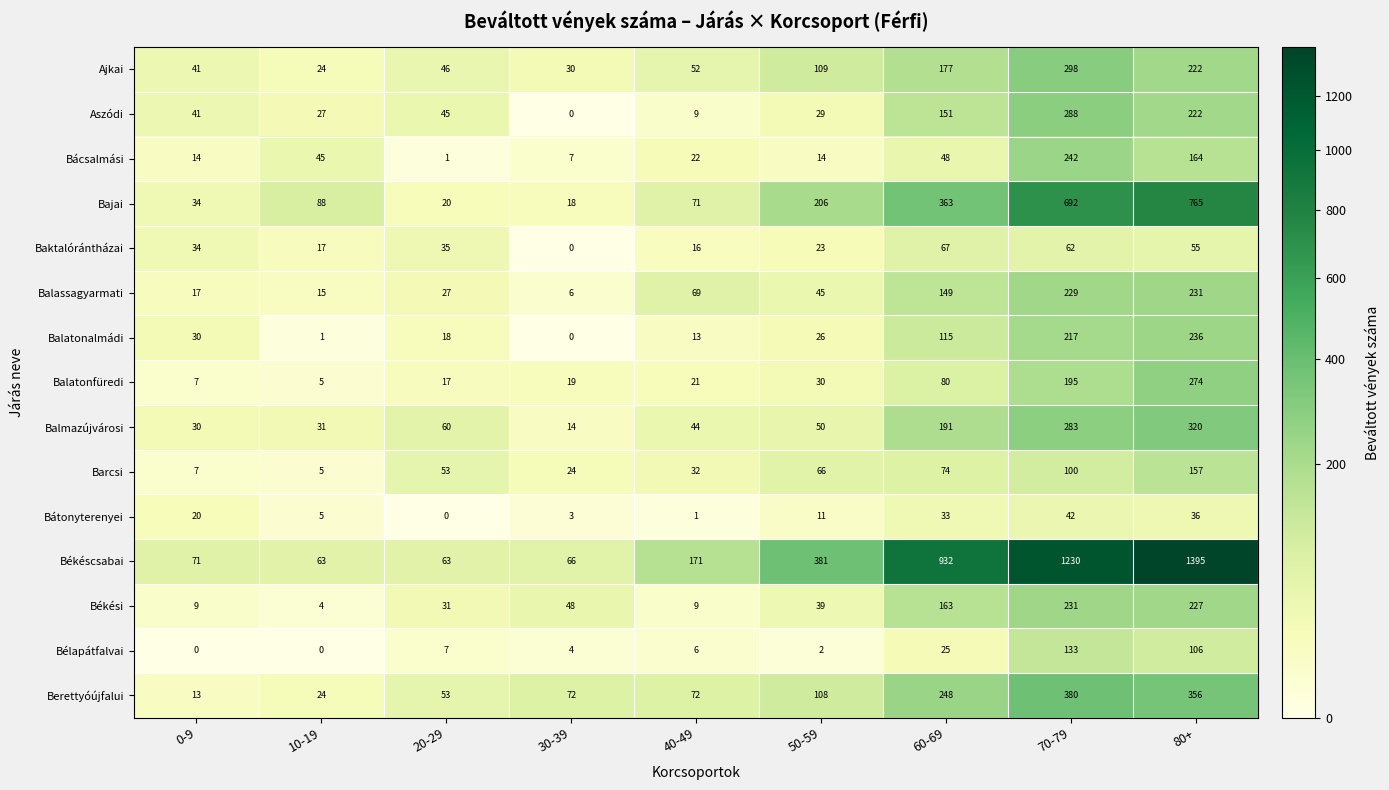

What is the total value across all series at 0-9?

368